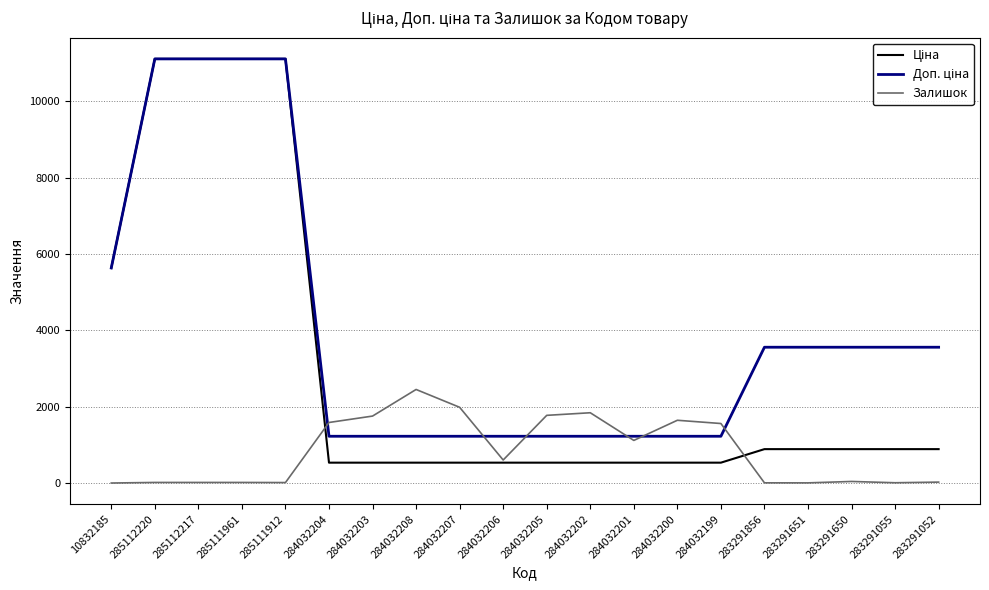

Where does the Залишок series first go above 605?

284032204